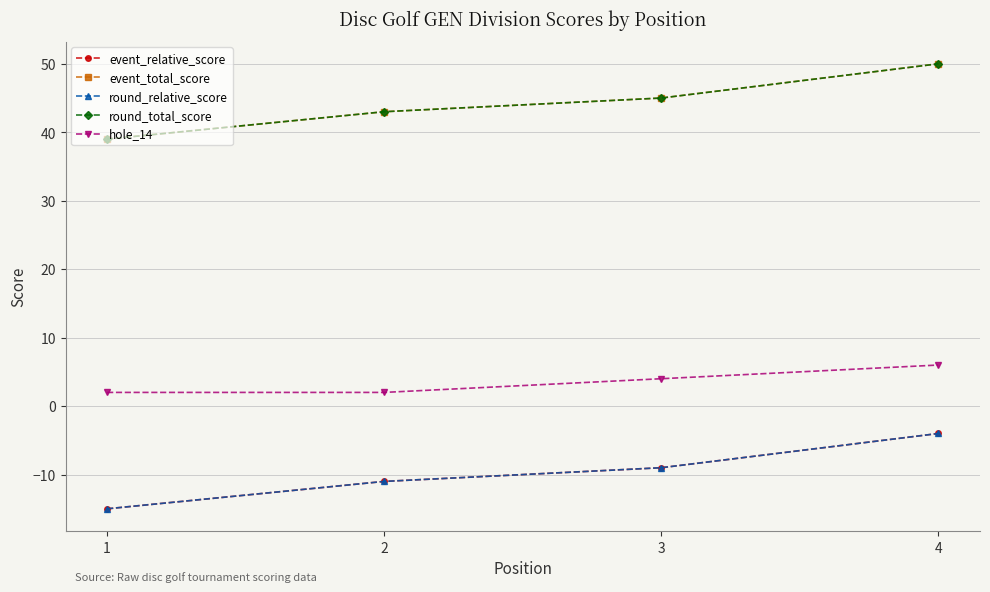

Which label corresponds to the smallest value in the chart?

1